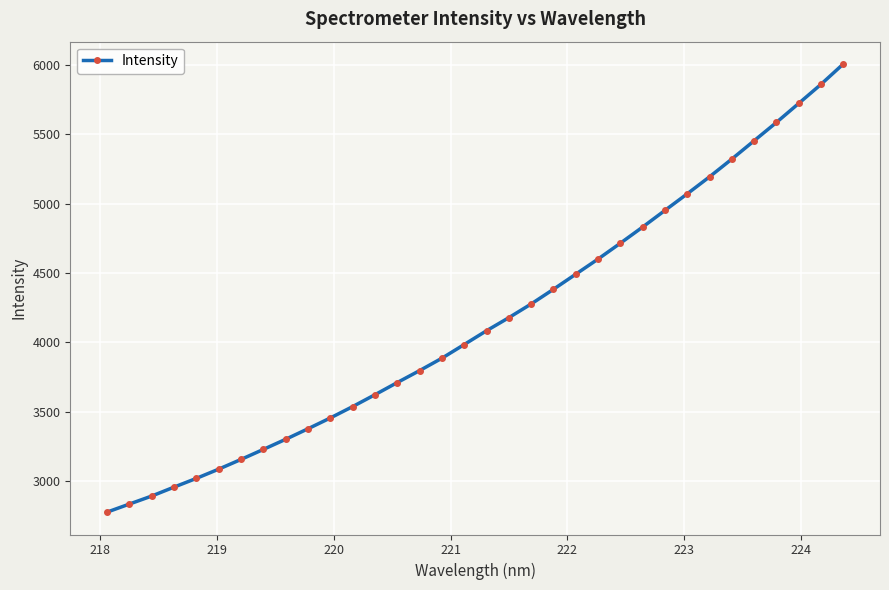

What is the difference between the maximum and second lowest values?

3167.8